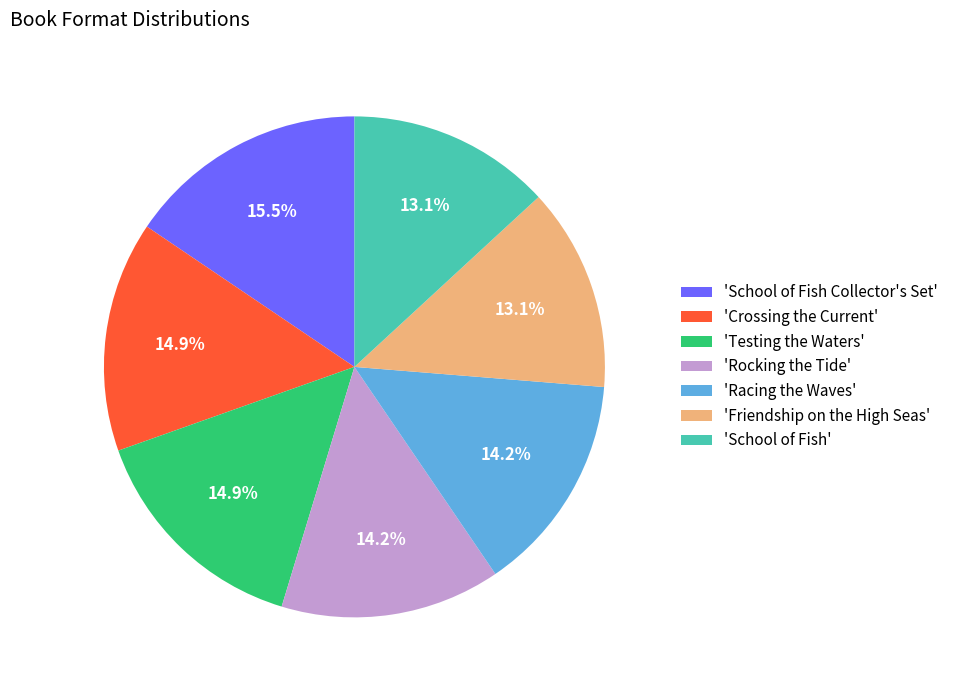

What is the largest slice in the pie chart?

'School of Fish Collector's Set'